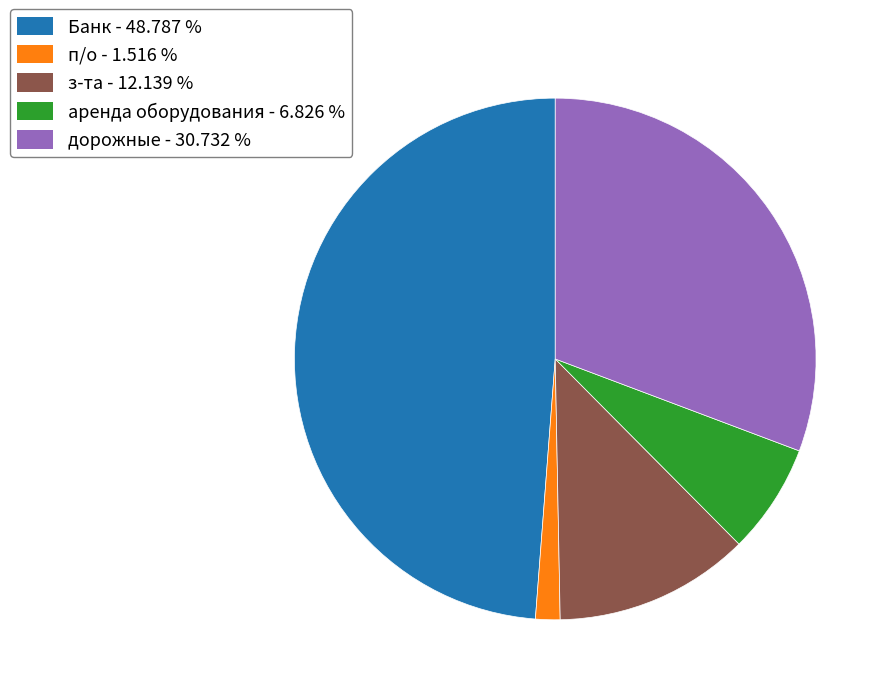

Is it true that Банк is 35% of the pie?

False